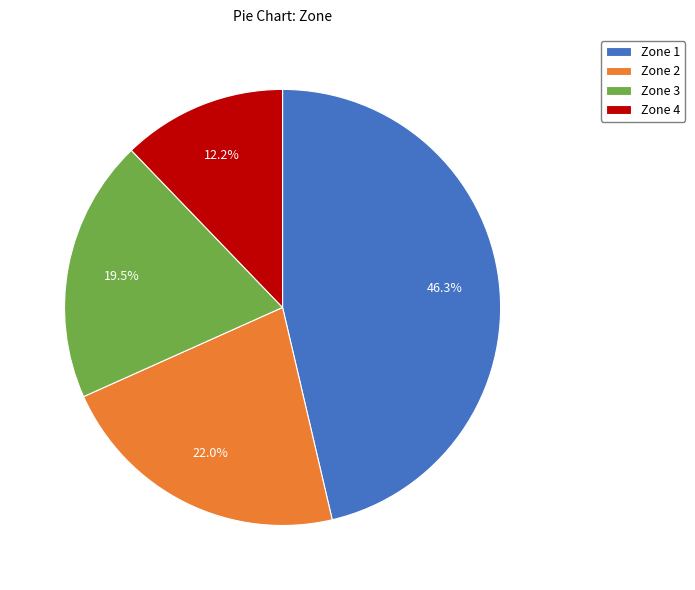

Does any single category account for the majority?

No